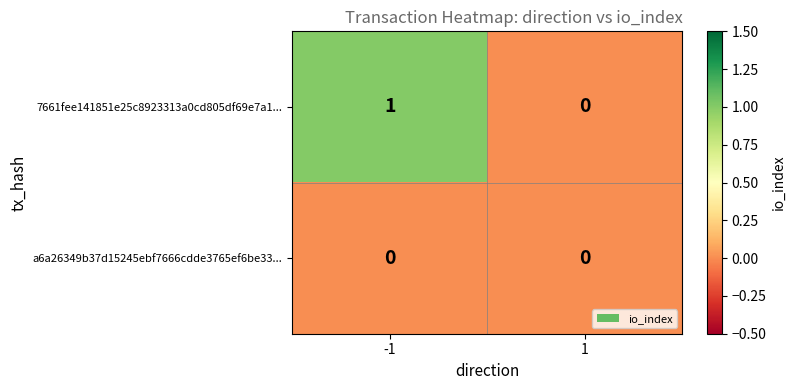

Rank the series by their average value, from lowest to highest.

a6a26349b37d15245ebf7666cdde3765ef6be33..., 7661fee141851e25c8923313a0cd805df69e7a1...